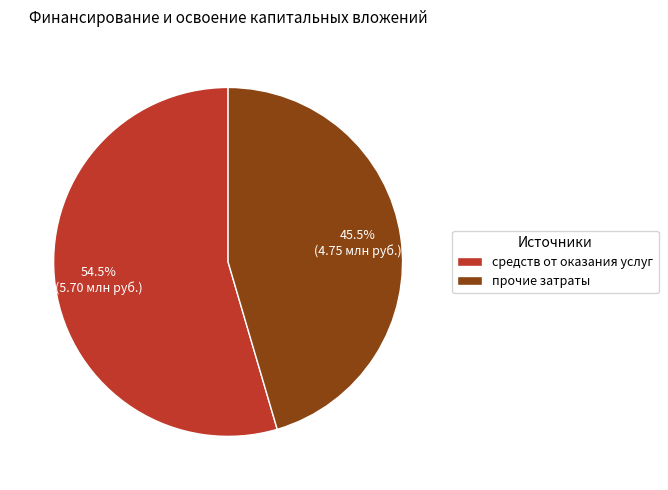

Which category accounts for the majority?

средств от оказания услуг